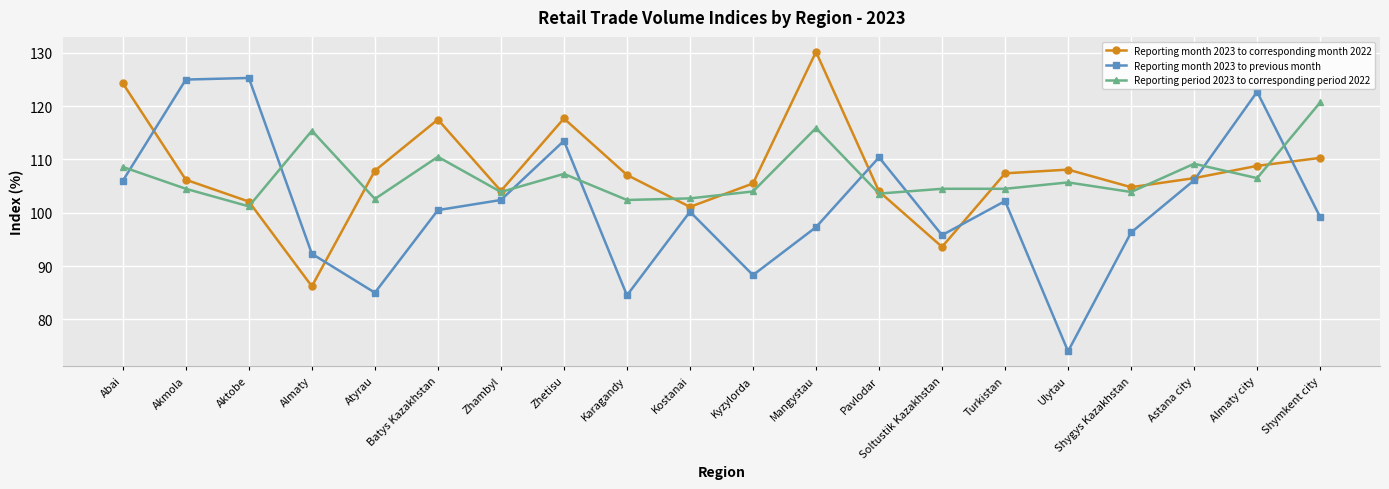

At Zhetisu, list the series in order from smallest to largest.

Reporting period 2023 to corresponding period 2022, Reporting month 2023 to previous month, Reporting month 2023 to corresponding month 2022